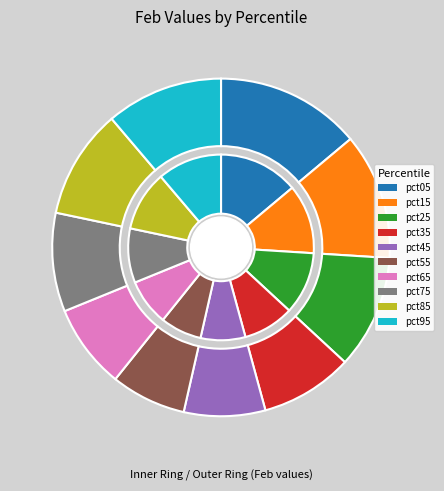

Does pct05 account for over 50% of the chart?

No